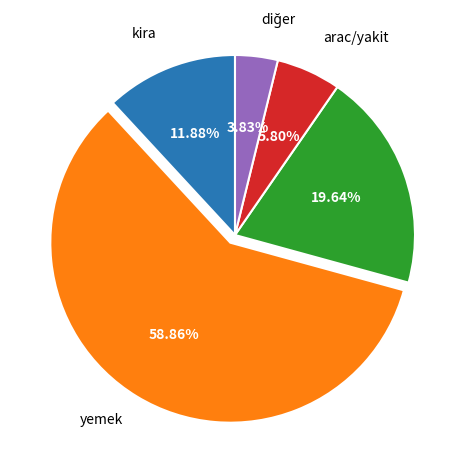

Is there a majority slice in this chart?

Yes